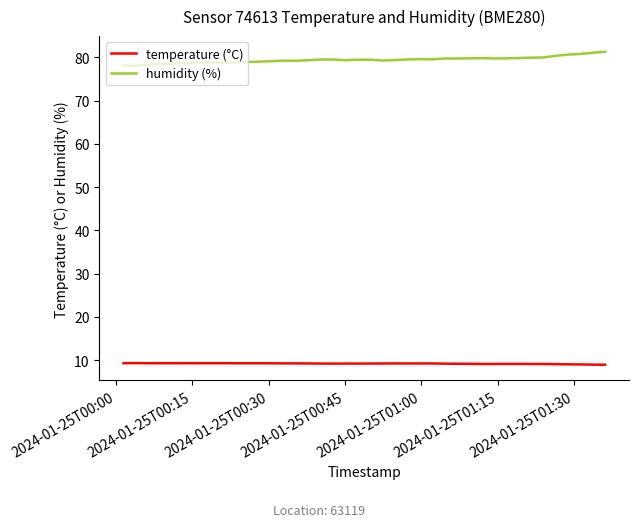

List the series in order of their peak value, highest first.

humidity (%), temperature (°C)